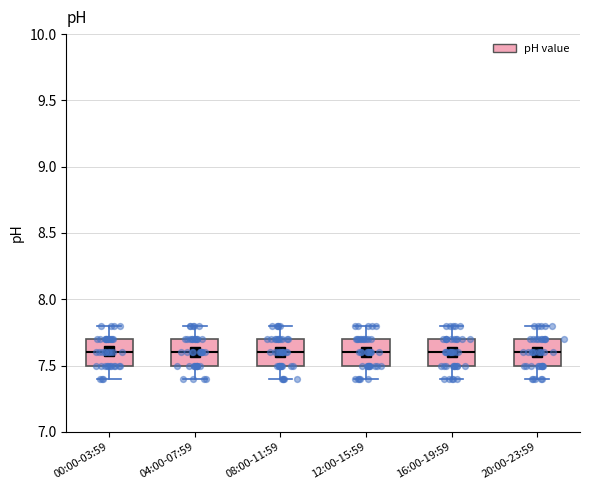

Where is the lower edge of the box for 20:00-23:59 on the y-axis? The values are not printed on the chart, so give them approximately, as read against the axis.

7.5